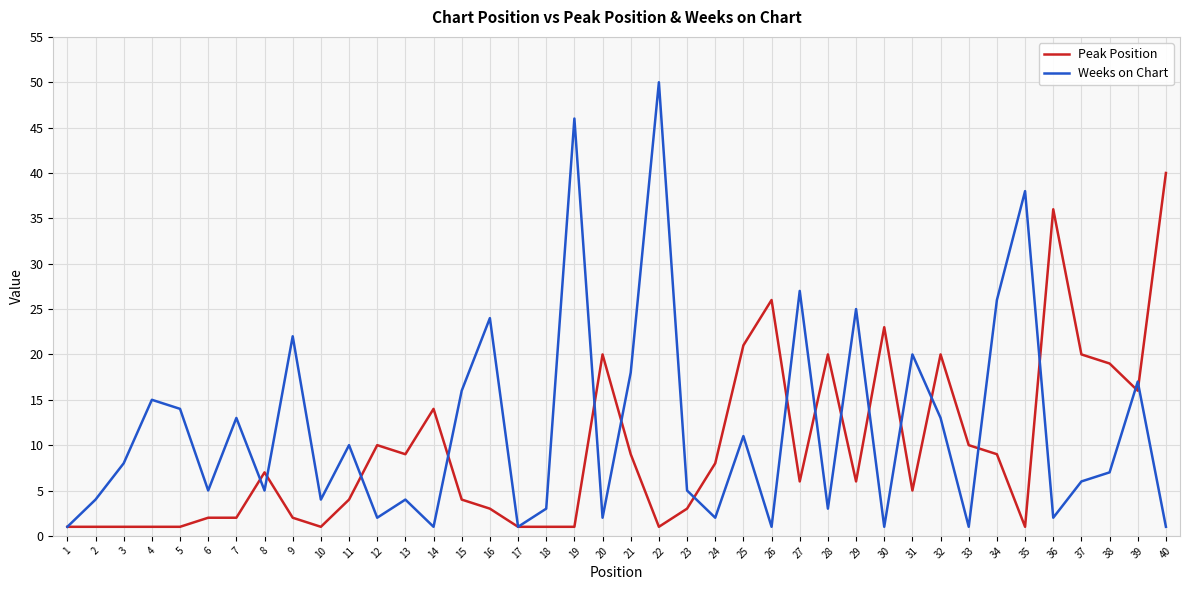

At which category does the chart reach its peak across all series?

22